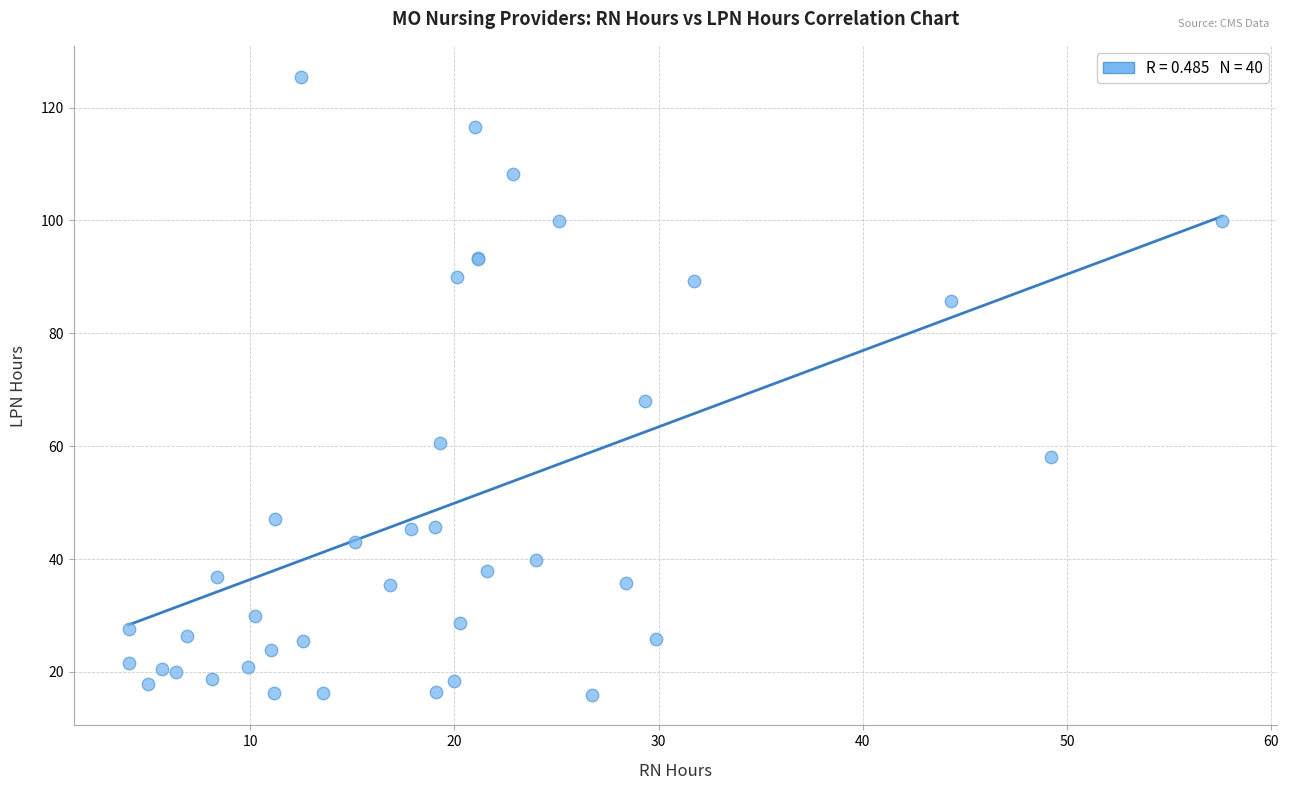

What Y value in the scatter plot is closest to 70?

68.0